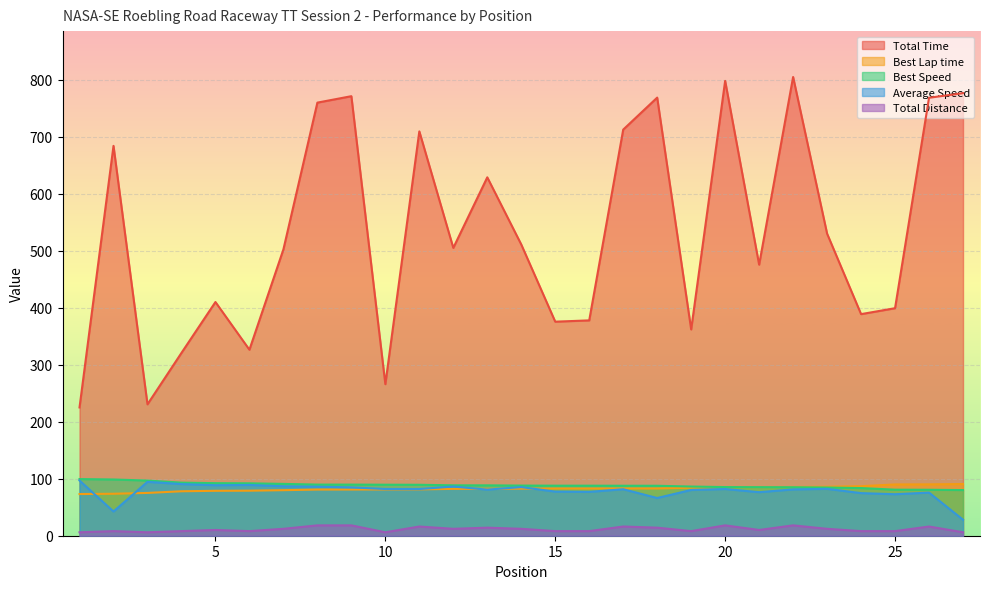

Which label corresponds to the smallest value in the chart?

1